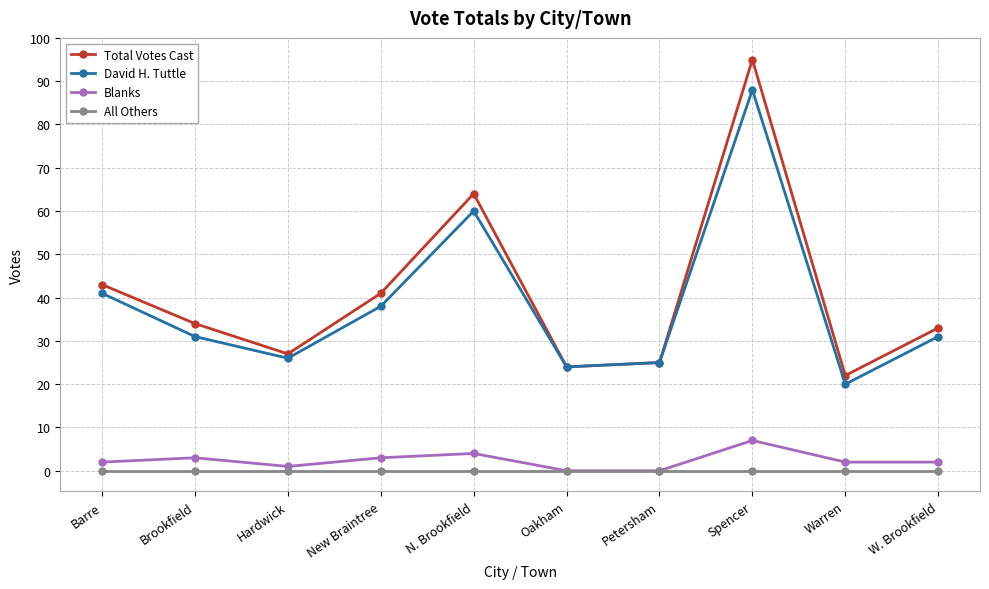

True or false: Blanks and Total Votes Cast cross at least once.

False